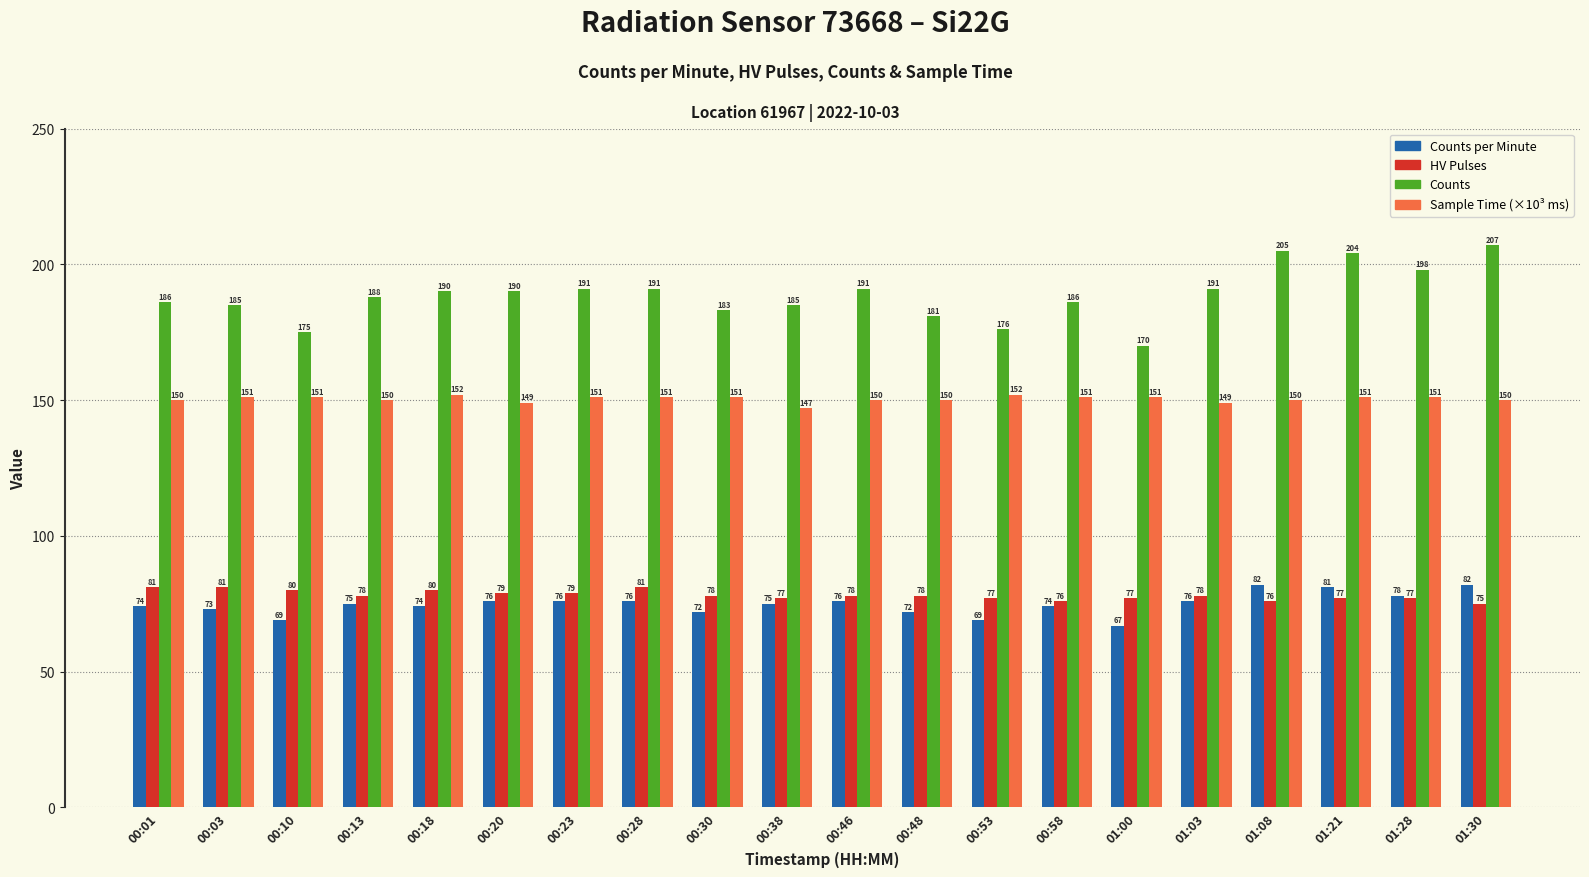

Reading left to right, what are all the values shown in this chart?

Counts per Minute: 74	73	69	75	74	76	76	76	72	75	76	72	69	74	67	76	82	81	78	82
HV Pulses: 81	81	80	78	80	79	79	81	78	77	78	78	77	76	77	78	76	77	77	75
Counts: 186	185	175	188	190	190	191	191	183	185	191	181	176	186	170	191	205	204	198	207
Sample Time (×10³ ms): 150	151	151	150	152	149	151	151	151	147	150	150	152	151	151	149	150	151	151	150